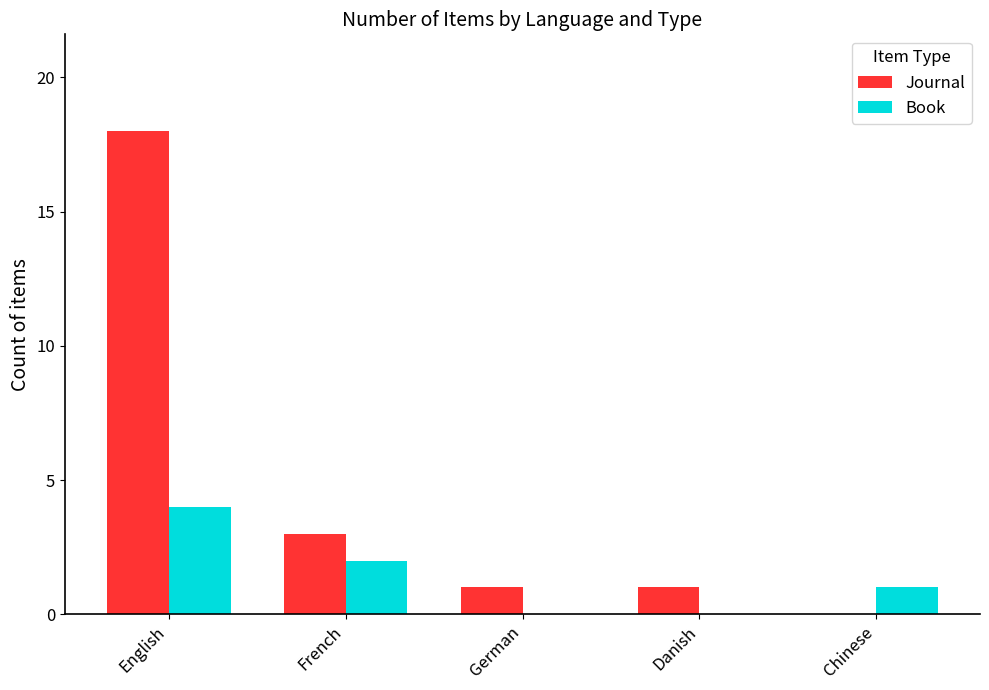

What is the sum of all Journal values?

23